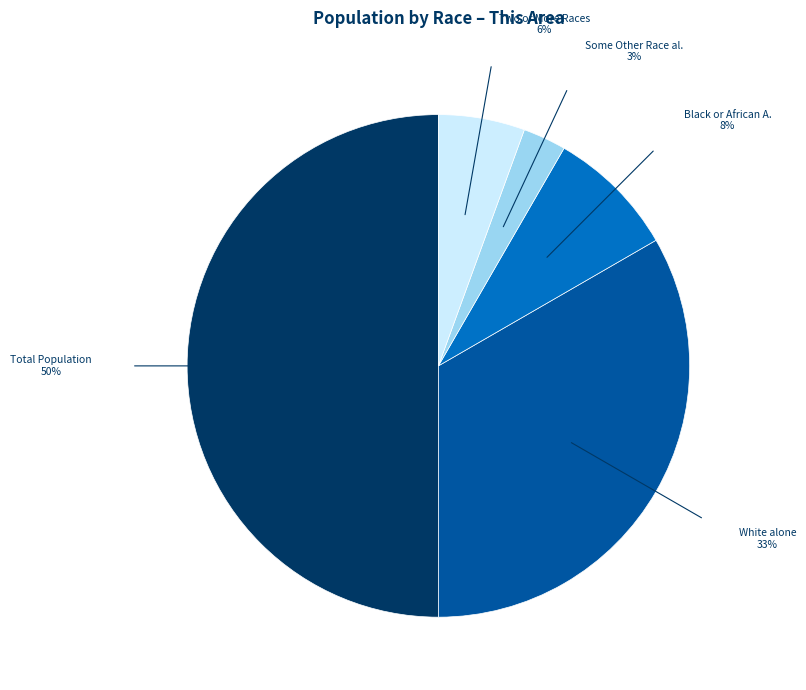

Count the number of slices in the pie.

5